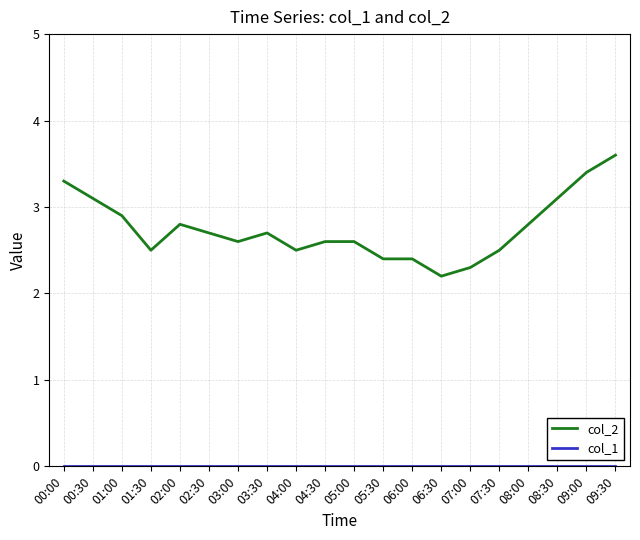

What is the minimum value for col_2?

2.2